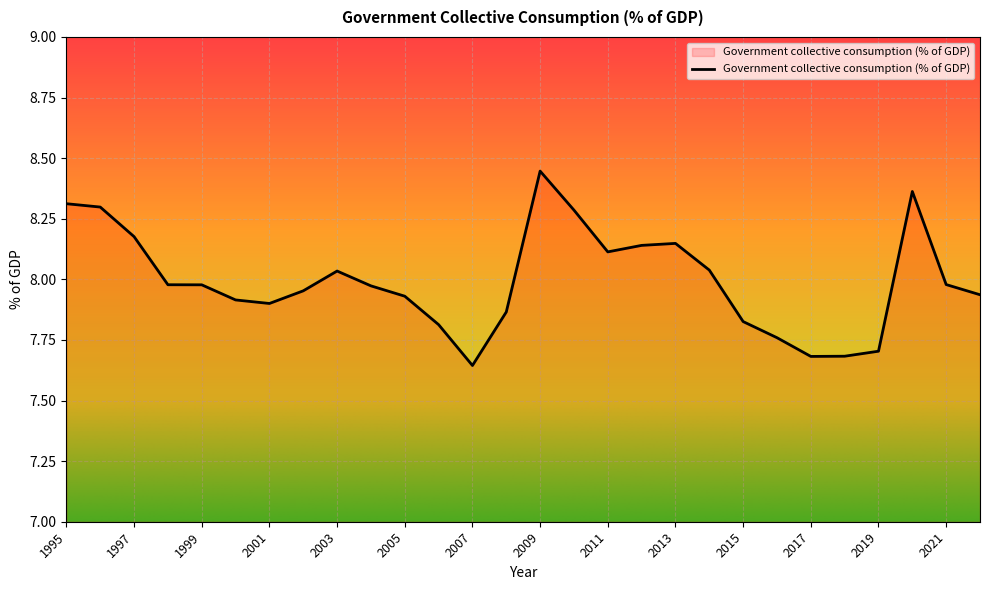

What is the difference between the maximum and minimum values?

0.8